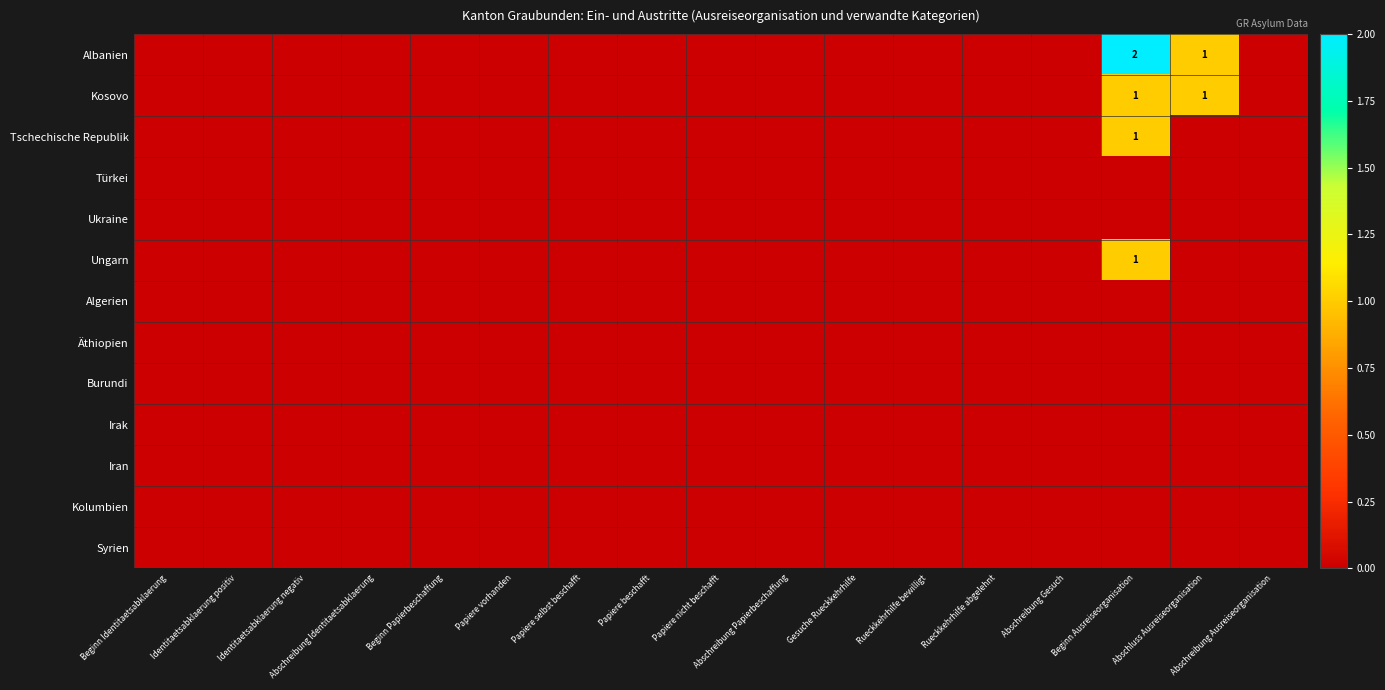

Which series has the largest total across all categories?

Albanien